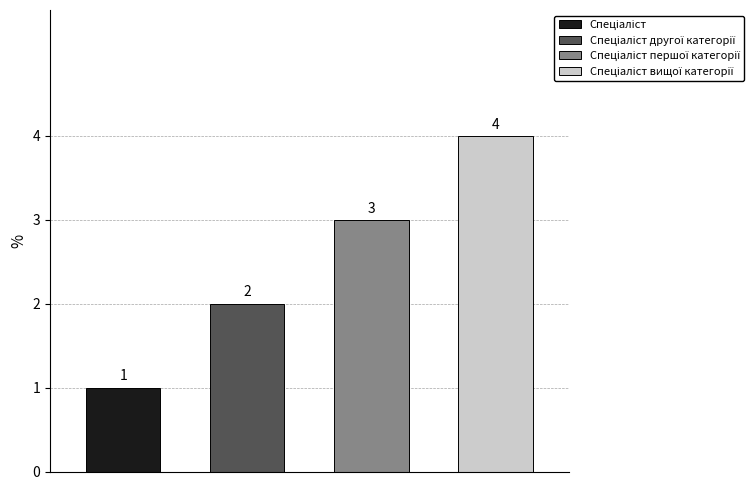

What is the maximum value shown in the chart?

4